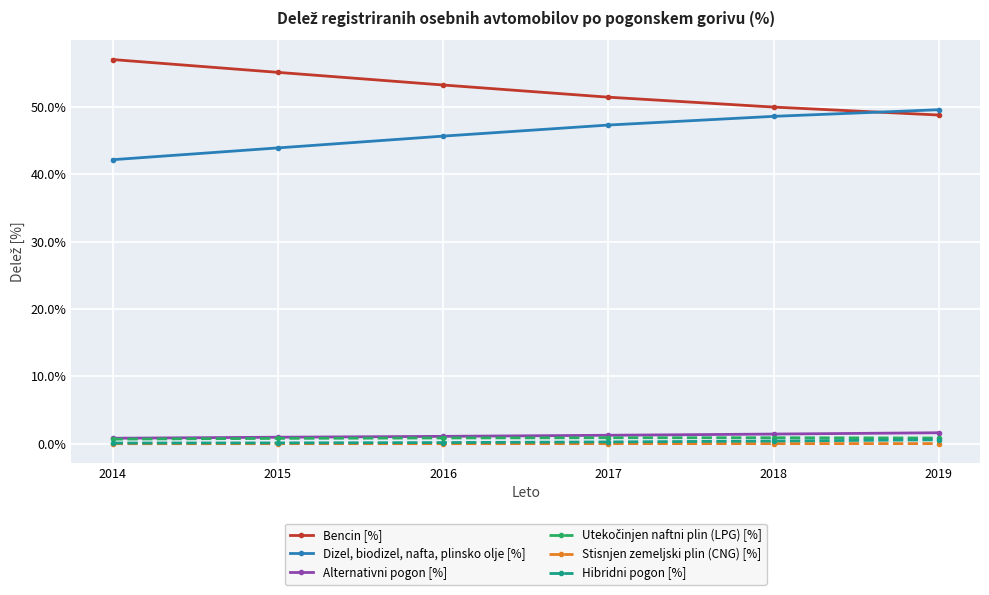

At which label does Dizel, biodizel, nafta, plinsko olje [%] reach its peak?

2019